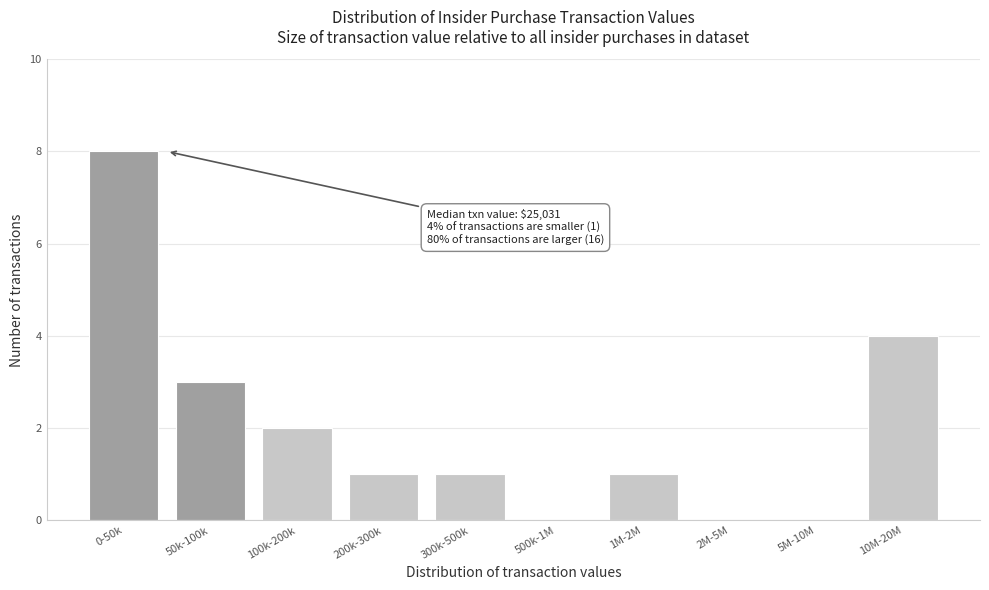

Reading right to left, extract all data points from this chart.

10M-20M=4	5M-10M=0	2M-5M=0	1M-2M=1	500k-1M=0	300k-500k=1	200k-300k=1	100k-200k=2	50k-100k=3	0-50k=8